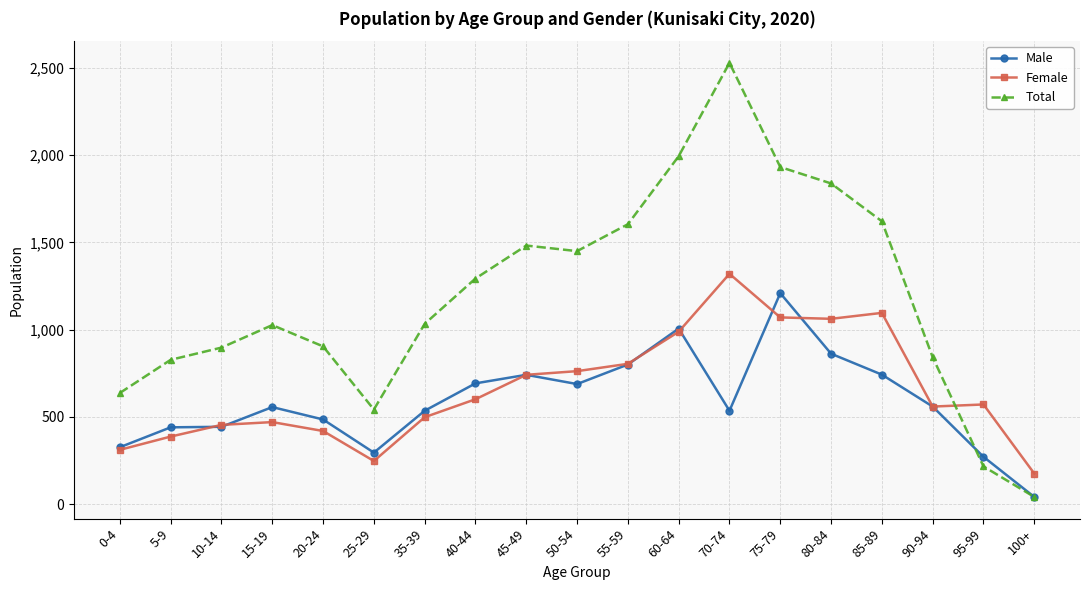

What is the approximate value of Male at 100+, to the nearest 10?

40